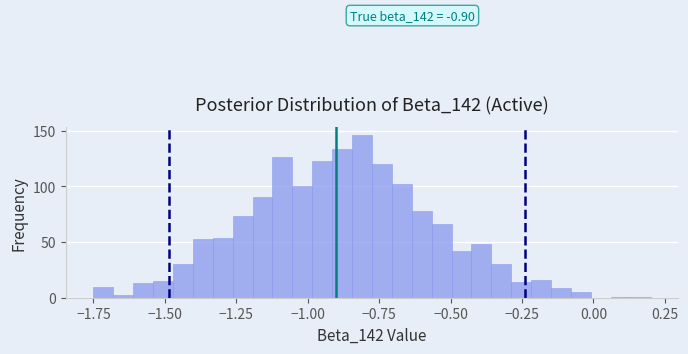

Around what value on the x-axis is the tallest bar? Give the approximate position of its centre, as read against the axis.

-0.80